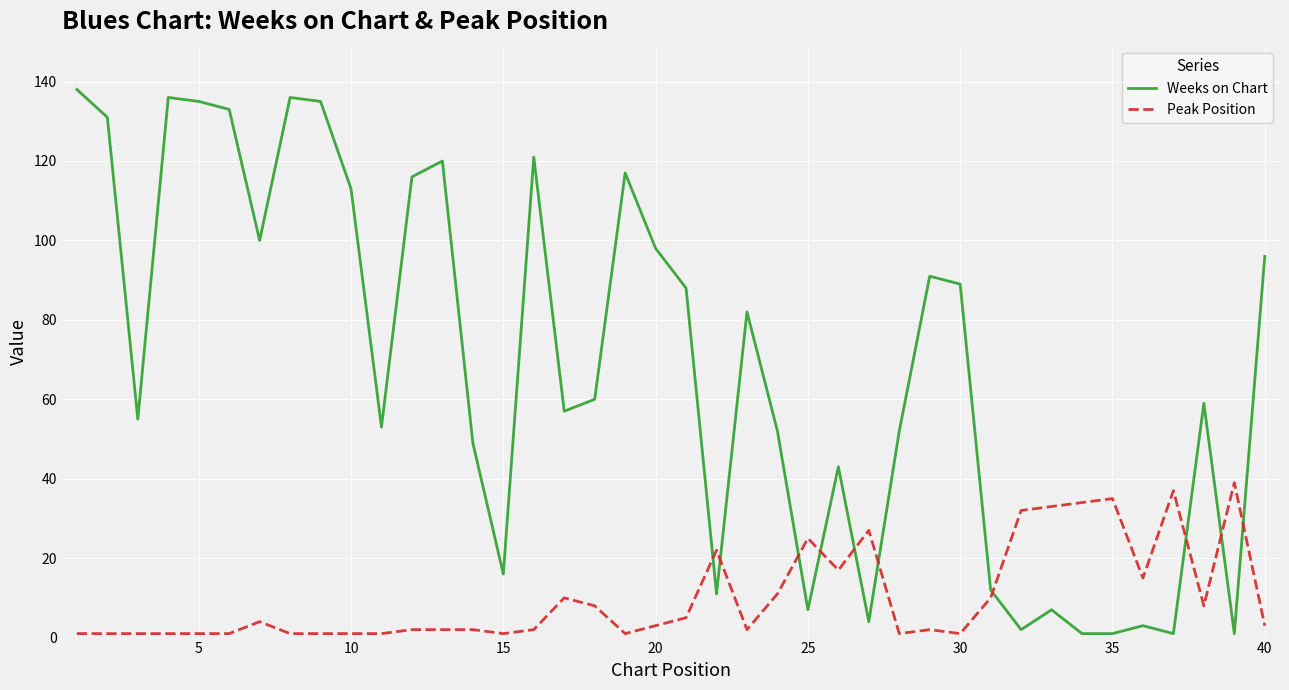

What is the sum of all Peak Position values?

404